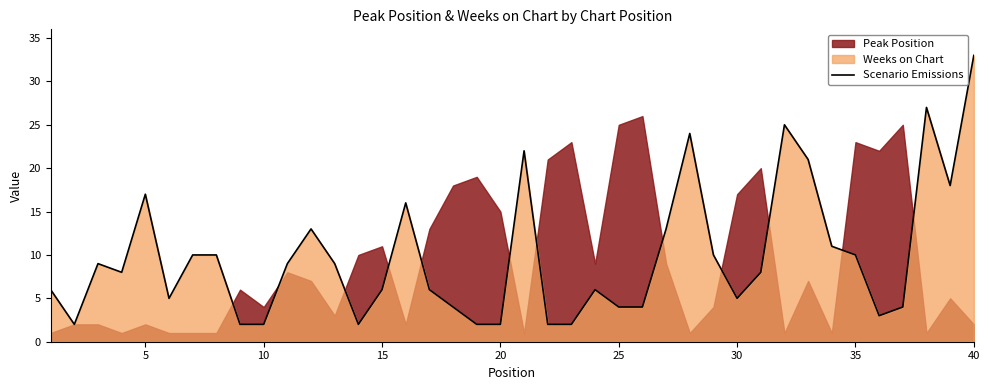

What is the sum of all values?

392